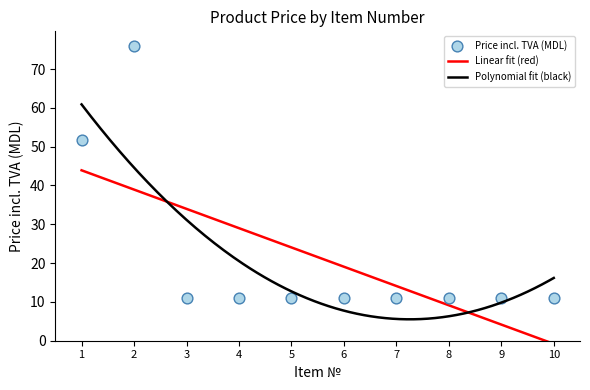

Which has a higher value, 10 or 6?

10